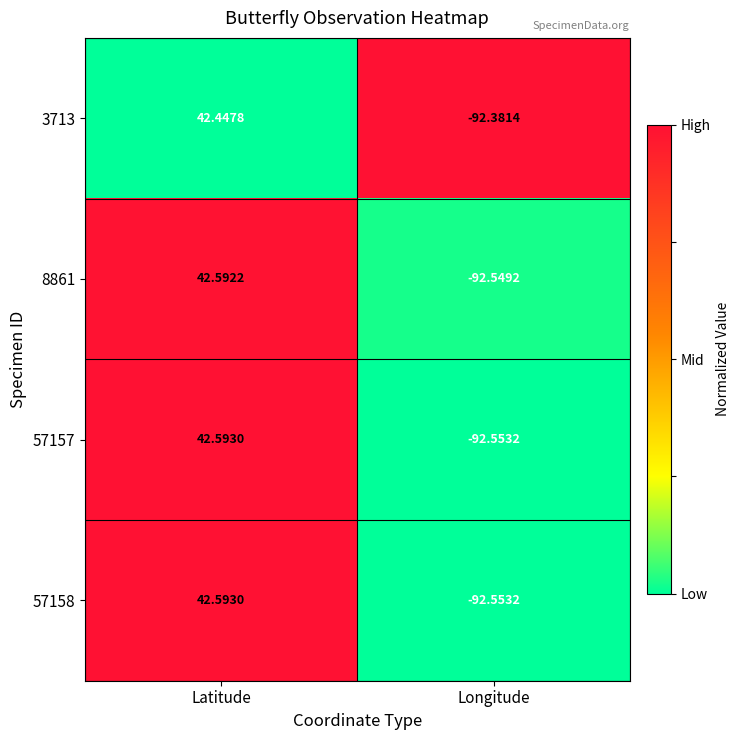

Rank the categories by 57158 value from lowest to highest.

Longitude, Latitude